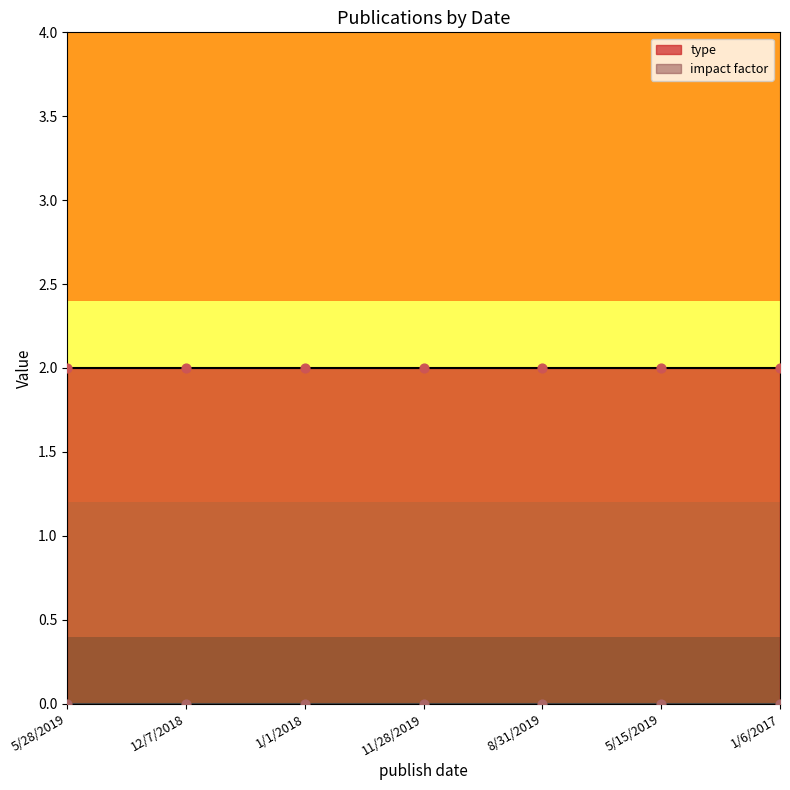

Is the value of impact factor at 11/28/2019 greater than the value of type at 5/28/2019?

No